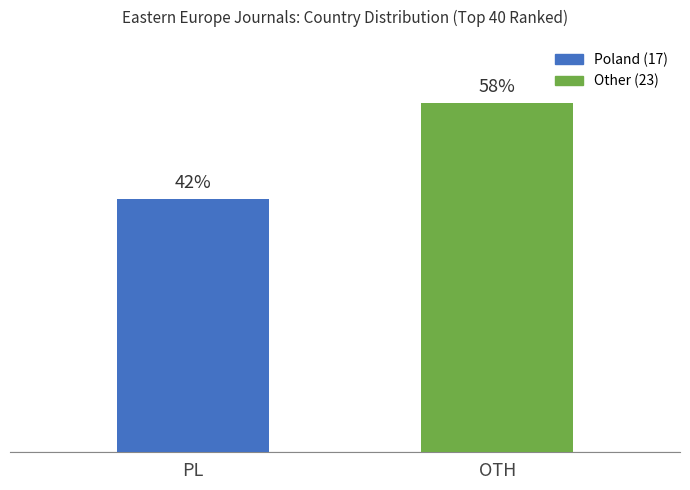

Which has a higher value, PL or OTH?

OTH